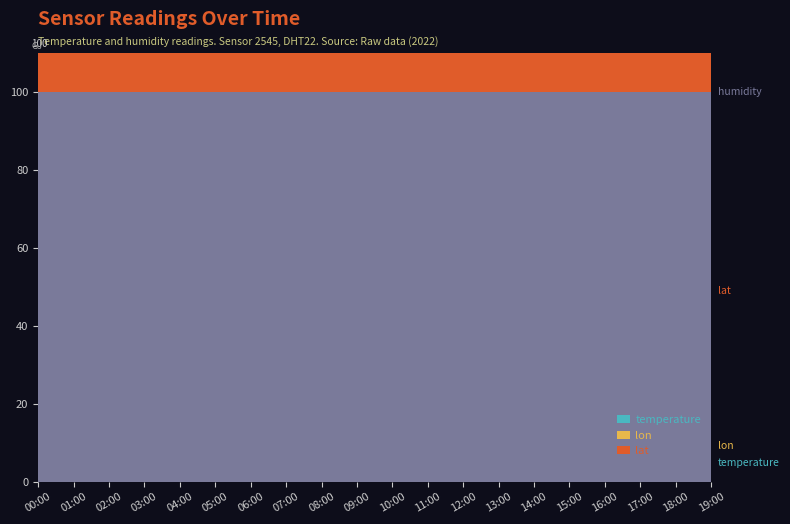

Reading left to right, transcribe all the data shown in this chart.

temperature: 00:00=6.2	01:00=6.1	02:00=6.0	03:00=5.9	04:00=5.8	05:00=5.7	06:00=5.6	07:00=5.5	08:00=5.4	09:00=5.3	10:00=5.3	11:00=5.2	12:00=5.2	13:00=5.1	14:00=5.1	15:00=5.0	16:00=5.0	17:00=4.9	18:00=4.9	19:00=4.8
humidity: 00:00=99.9	01:00=99.9	02:00=99.9	03:00=99.9	04:00=99.9	05:00=99.9	06:00=99.9	07:00=99.9	08:00=99.9	09:00=99.9	10:00=99.9	11:00=99.9	12:00=99.9	13:00=99.9	14:00=99.9	15:00=99.9	16:00=99.9	17:00=99.9	18:00=99.9	19:00=99.9
lat: 00:00=48.8	01:00=48.8	02:00=48.8	03:00=48.8	04:00=48.8	05:00=48.8	06:00=48.8	07:00=48.8	08:00=48.8	09:00=48.8	10:00=48.8	11:00=48.8	12:00=48.8	13:00=48.8	14:00=48.8	15:00=48.8	16:00=48.8	17:00=48.8	18:00=48.8	19:00=48.8
lon: 00:00=9.1	01:00=9.1	02:00=9.1	03:00=9.1	04:00=9.1	05:00=9.1	06:00=9.1	07:00=9.1	08:00=9.1	09:00=9.1	10:00=9.1	11:00=9.1	12:00=9.1	13:00=9.1	14:00=9.1	15:00=9.1	16:00=9.1	17:00=9.1	18:00=9.1	19:00=9.1